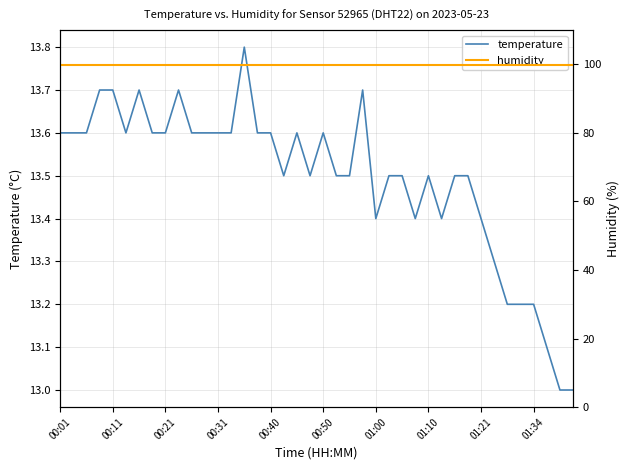

How many distinct data groups are displayed?

2